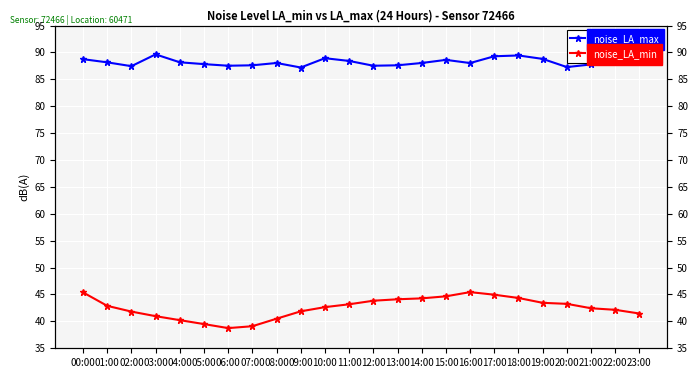

What is the sum of all noise_LA_min values?

1021.2